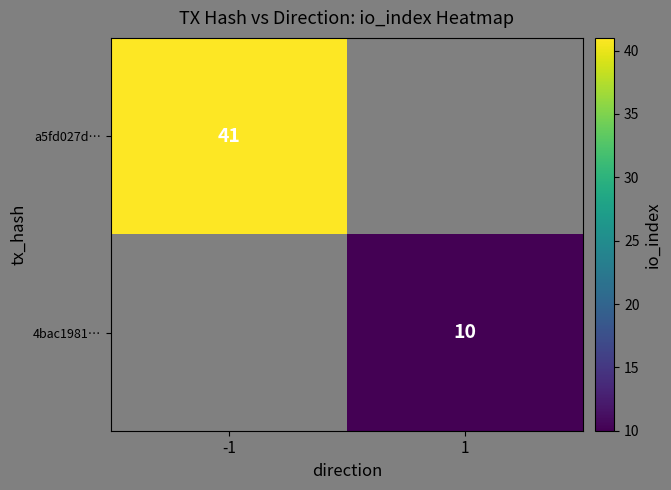

Is it true that 4bac1981… equals 15 at 1?

False